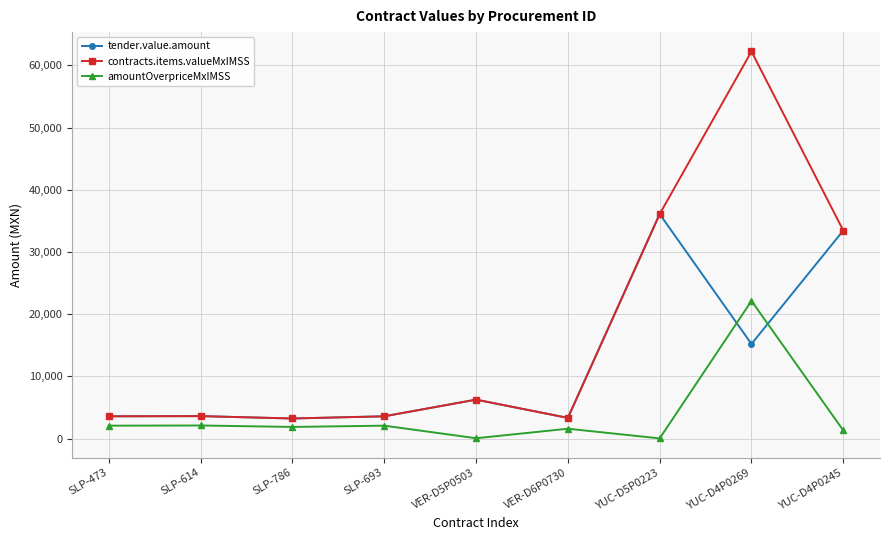

What is the difference between the maximum and minimum values in the amountOverpriceMxIMSS series?

22100.8